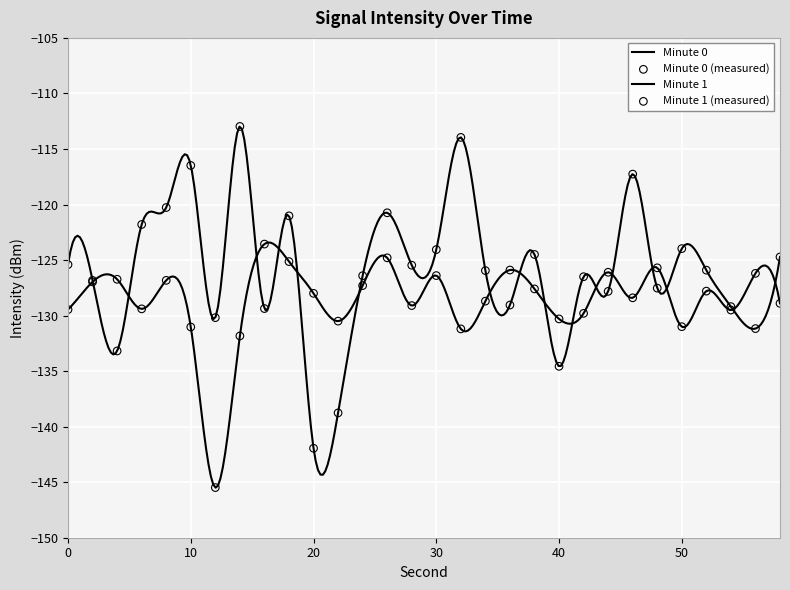

Which series reaches the minimum Y coordinate?

Minute 1